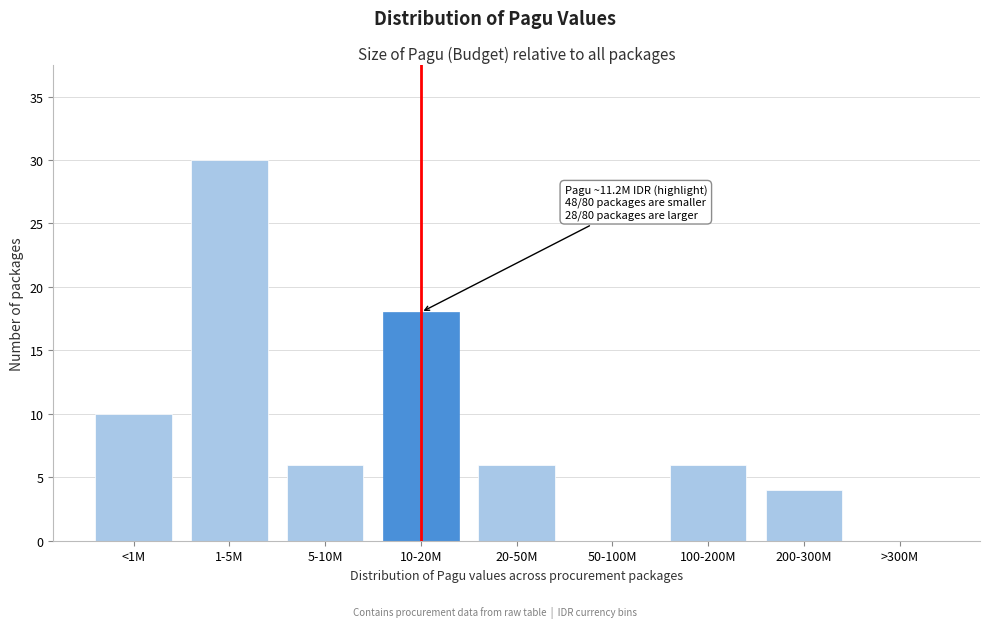

Reading left to right, transcribe all the data shown in this chart.

<1M=10	1-5M=30	5-10M=6	10-20M=18	20-50M=6	50-100M=0	100-200M=6	200-300M=4	>300M=0